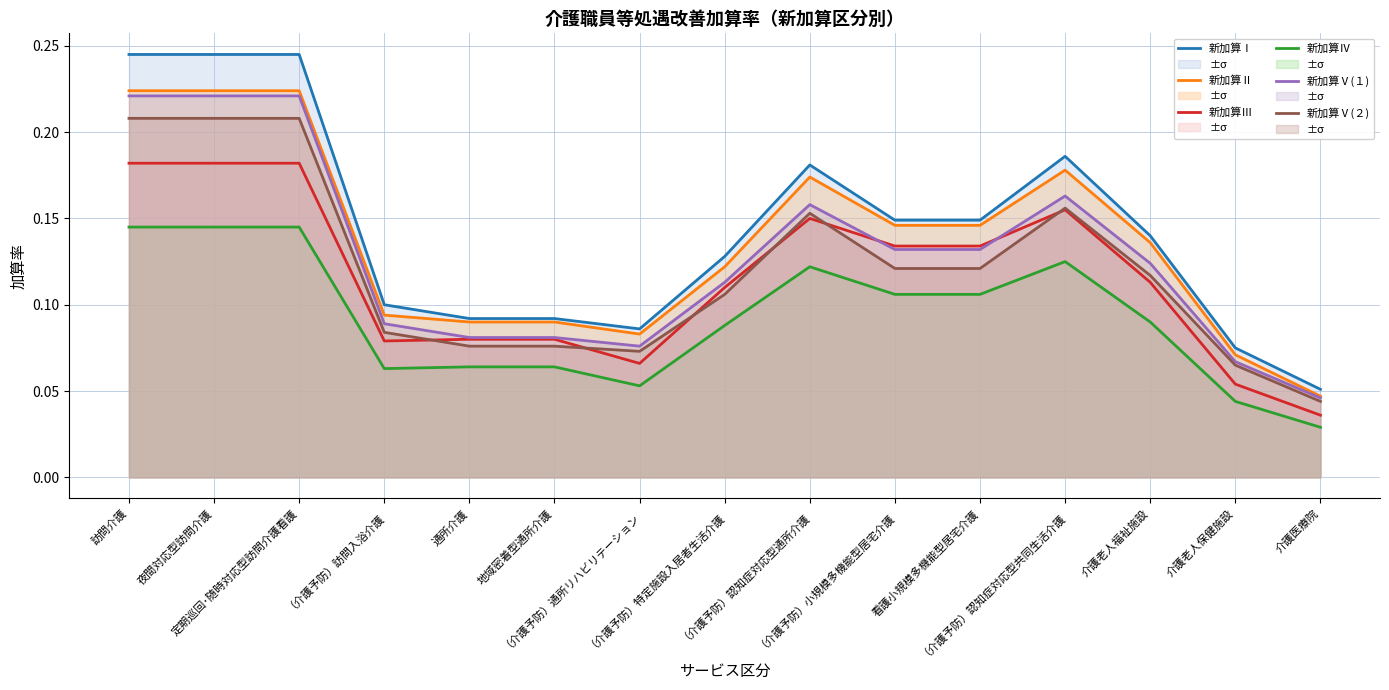

The value of 新加算Ⅱ at 訪問介護 is 0.2. True or false?

True